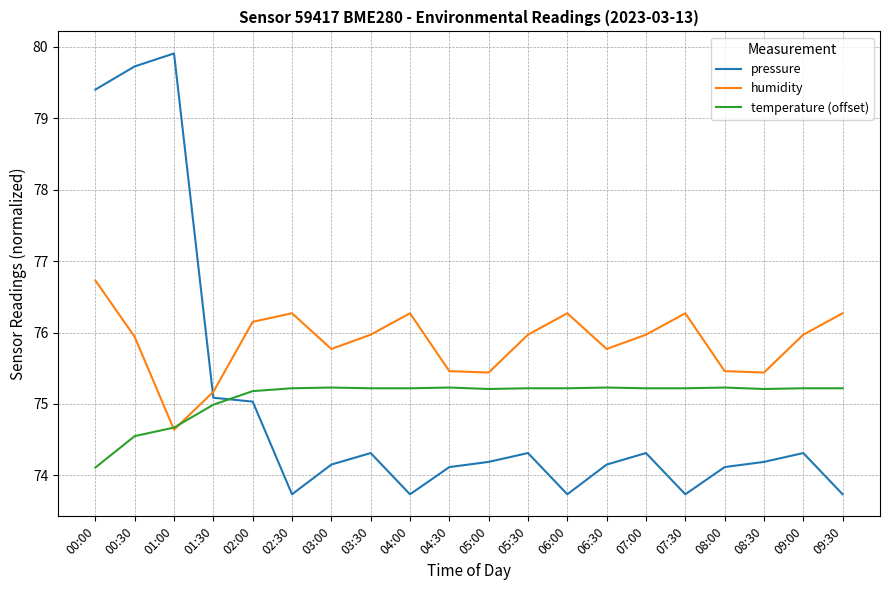

How many interior local peaks does the humidity series have?

4